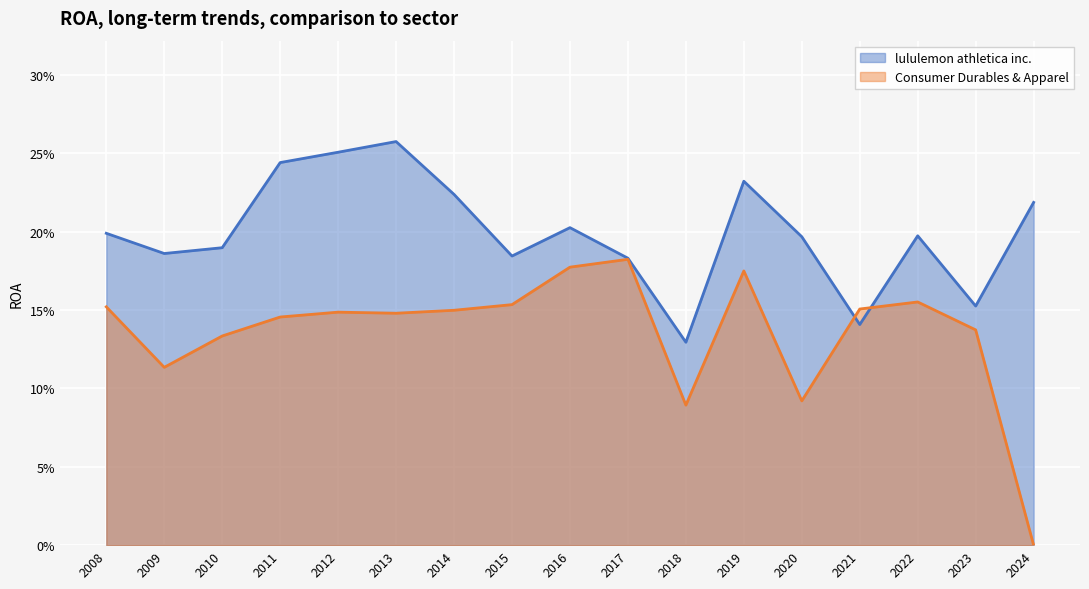

Does the chart display data point markers on the line(s)?

No